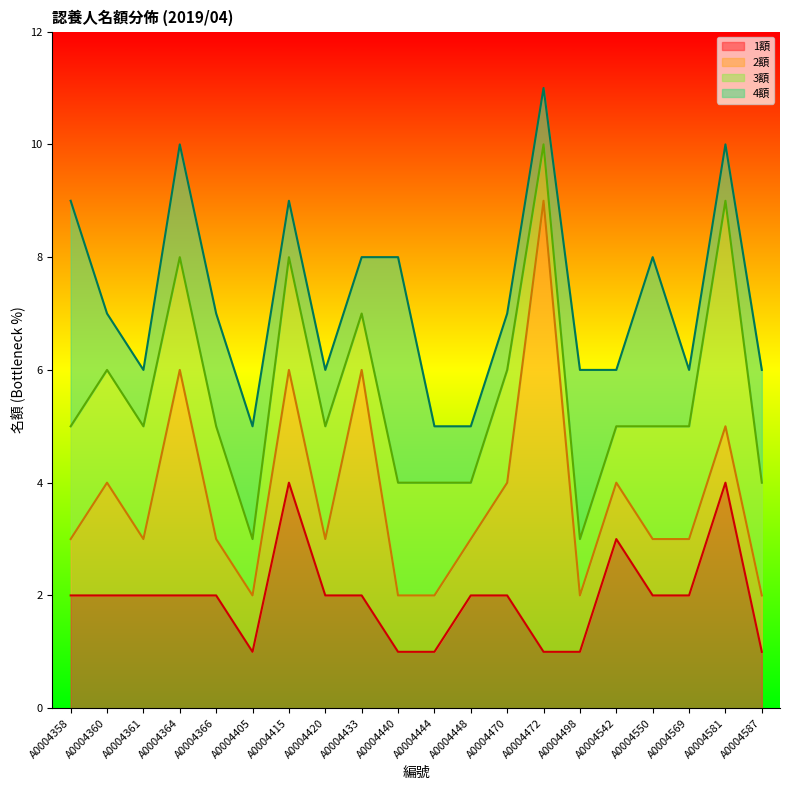

Which category has the highest value across all series?

A0004472